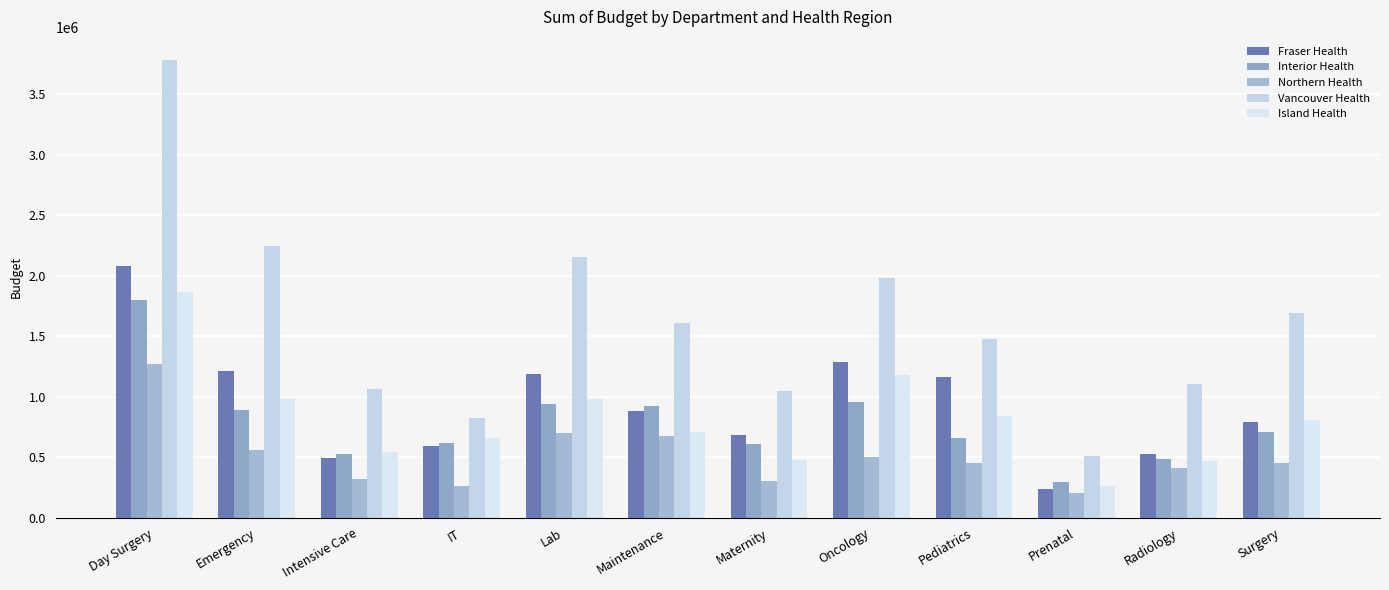

Does the chart contain stacked bars?

No